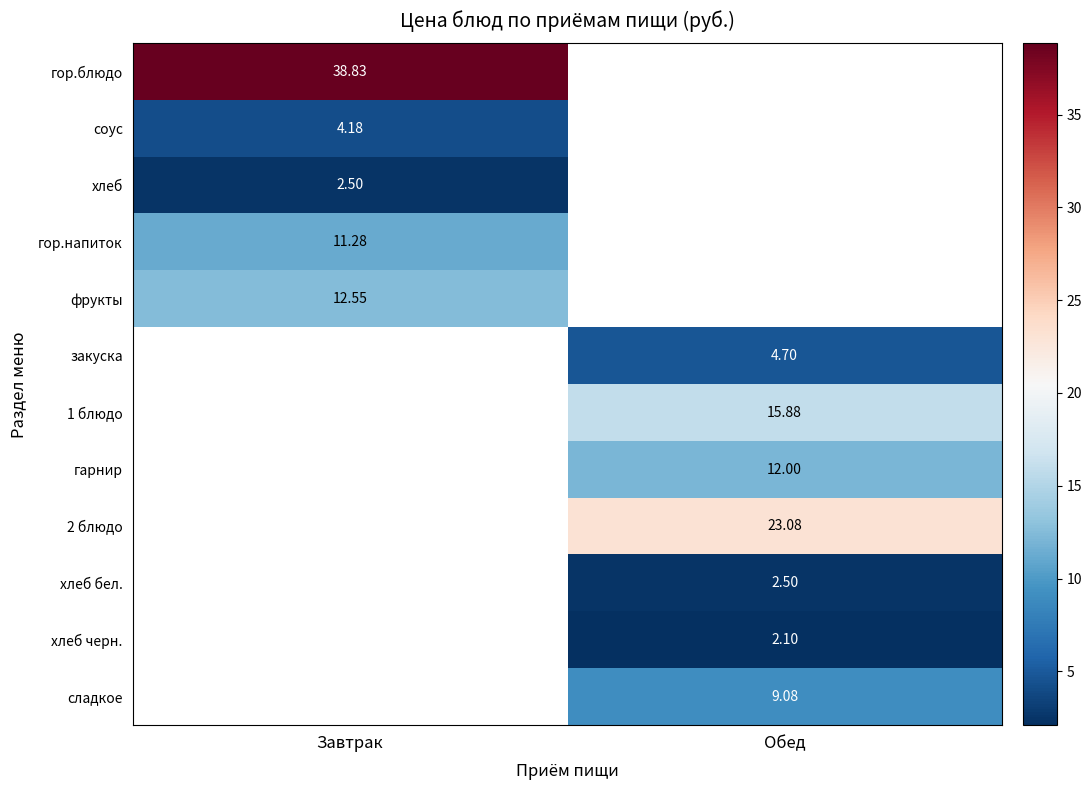

The сладкое series shows 9.1 at Обед. True or false?

True